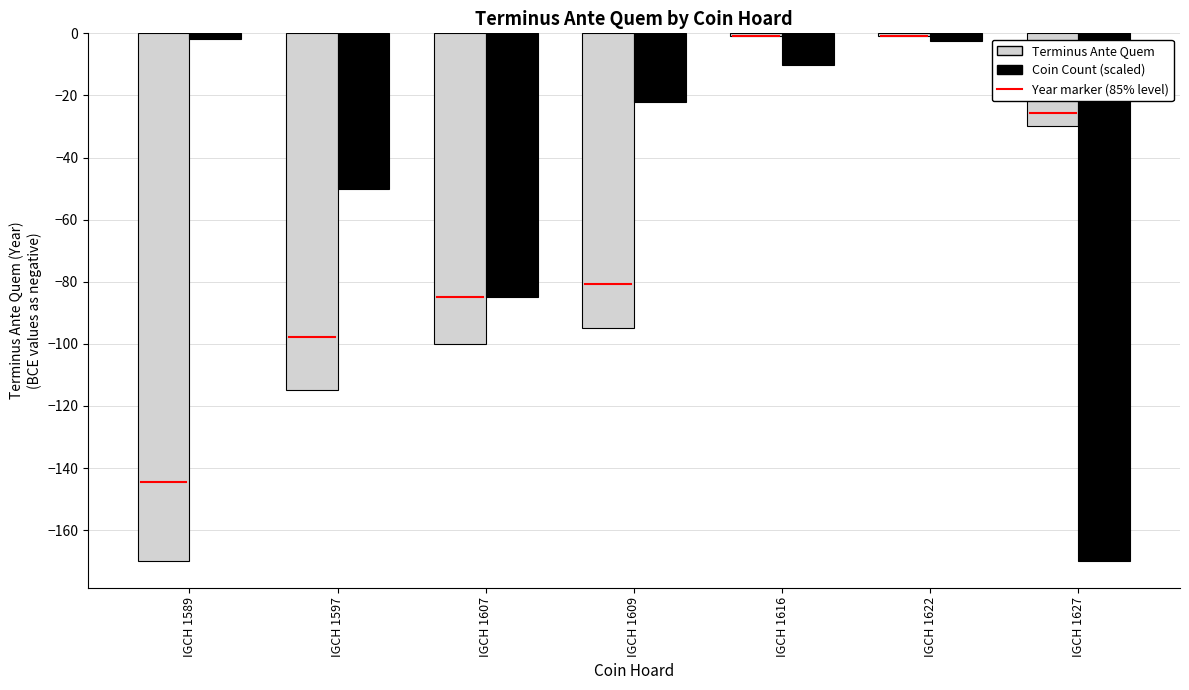

What is the value of the Coin Count (scaled) bar at the 4th from the left?

-22.1